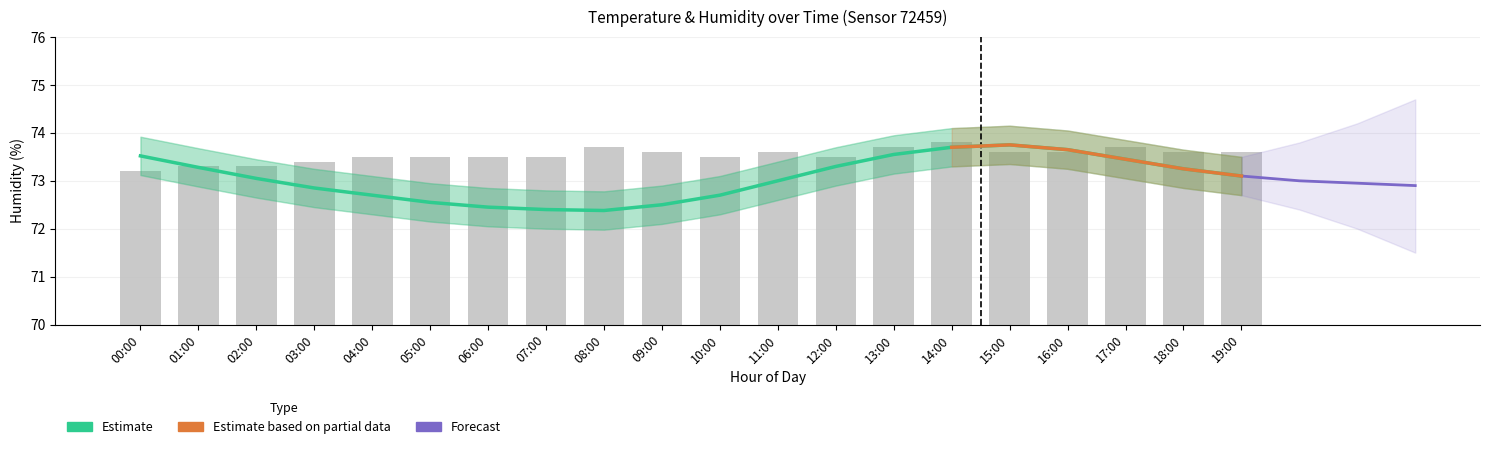

How many bars are there in total?

20